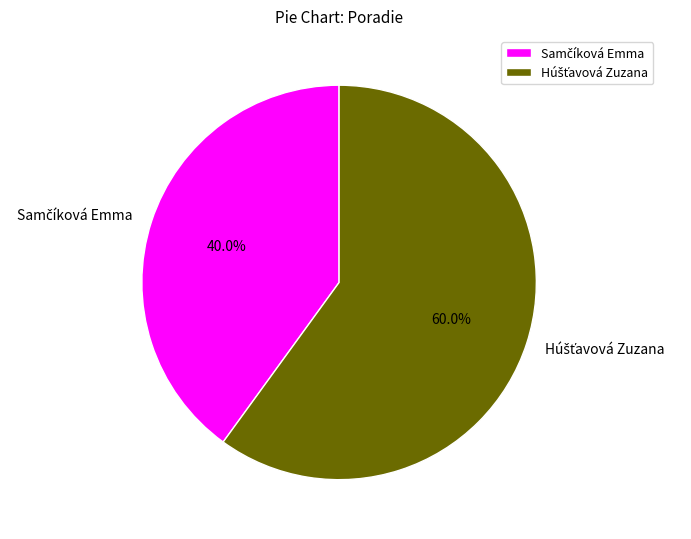

Is there a majority slice in this chart?

Yes